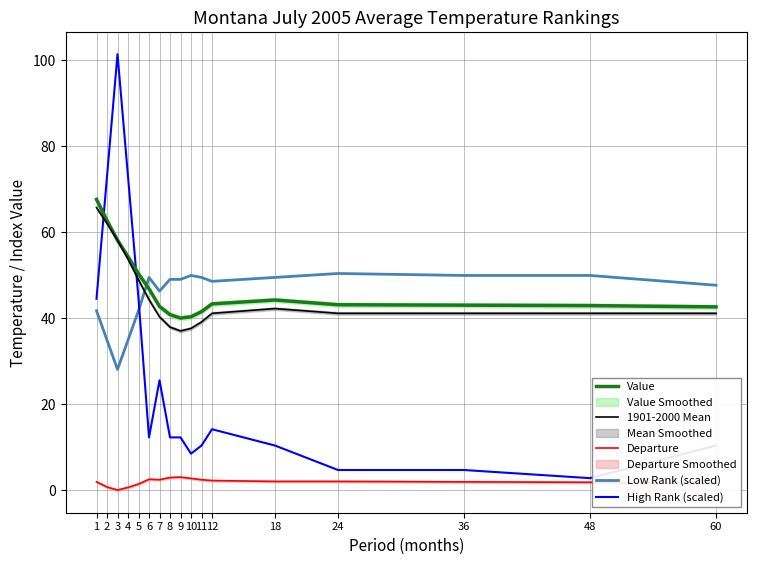

At 10, list the series in order from largest to smallest.

Low Rank (scaled), Value, 1901-2000 Mean, High Rank (scaled), Departure